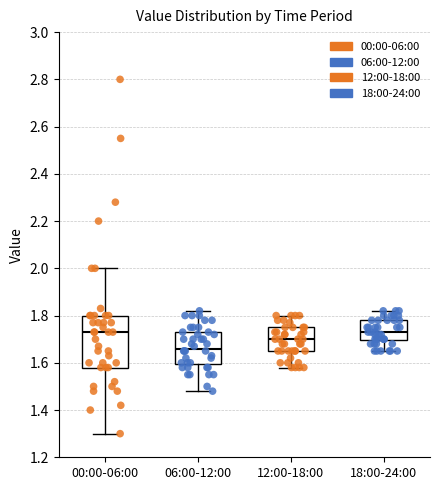

Where is the upper edge of the box for 06:00-12:00 on the y-axis? The values are not printed on the chart, so give them approximately, as read against the axis.

1.74